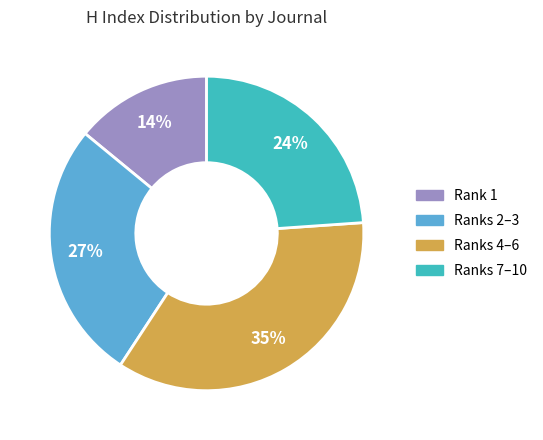

Is there a majority slice in this chart?

No